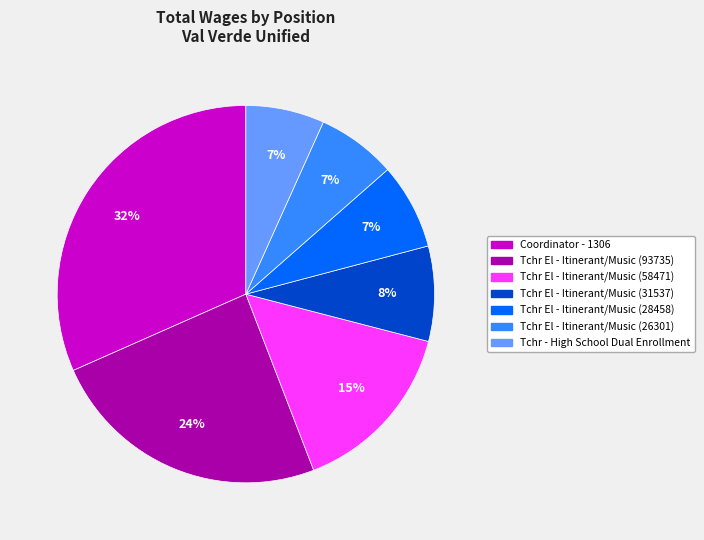

What is the largest slice in the pie chart?

Coordinator - 1306